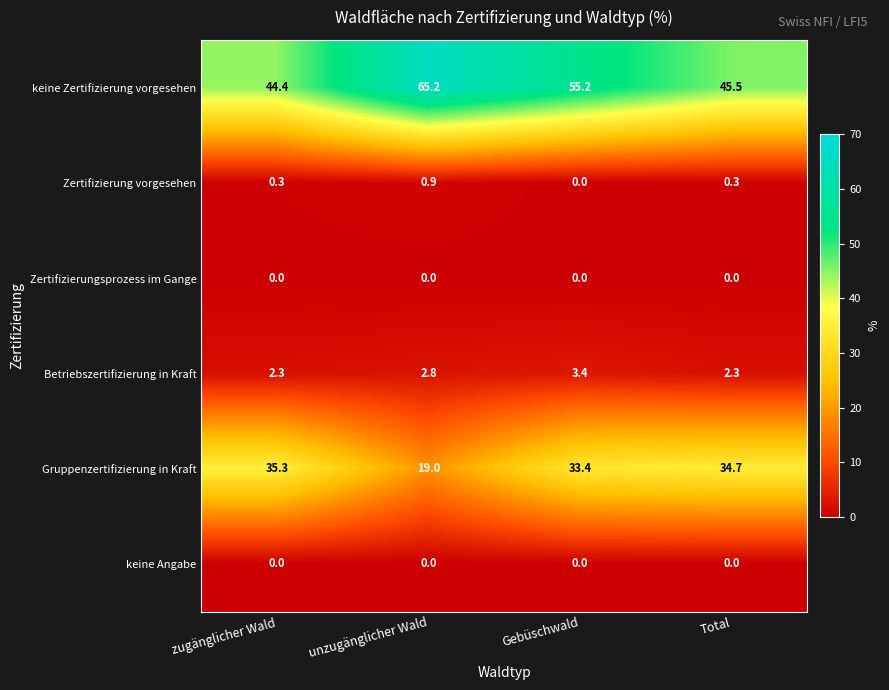

At which category is the sum across all series the highest?

Gebüschwald